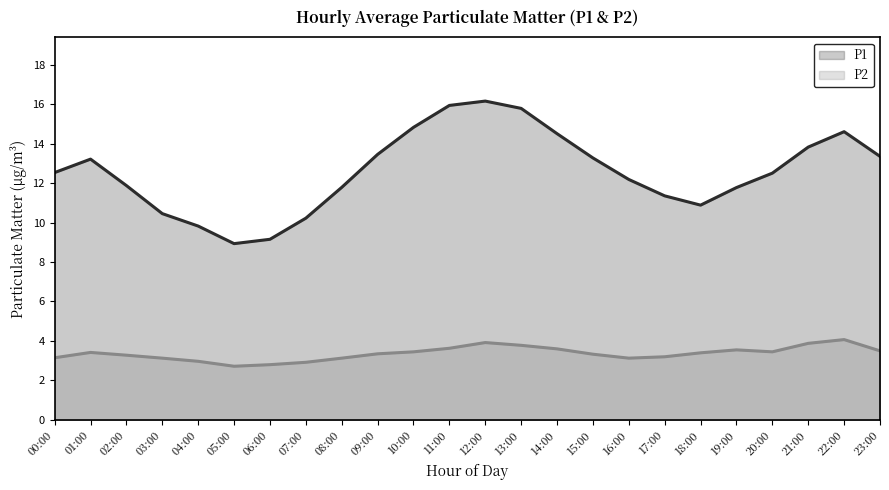

In P1, how many points are higher than both neighbors (excluding endpoints)?

3